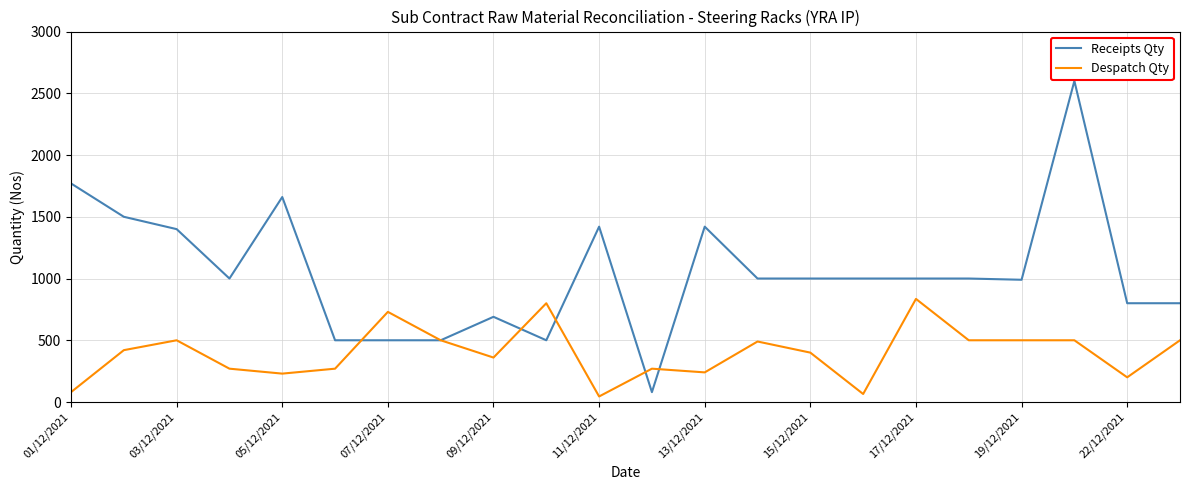

Does the chart display data point markers on the line(s)?

No